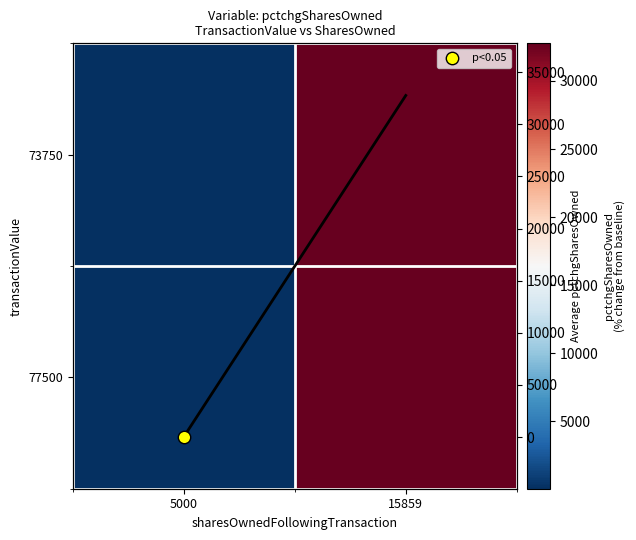

Which has a higher value, 5000 or 15859?

15859